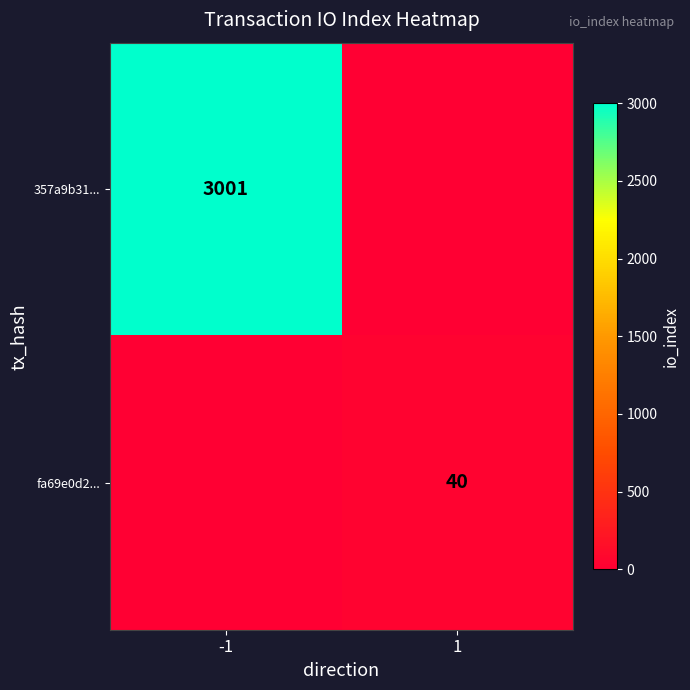

Is it true that fa69e0d2... equals 12 at 1?

False